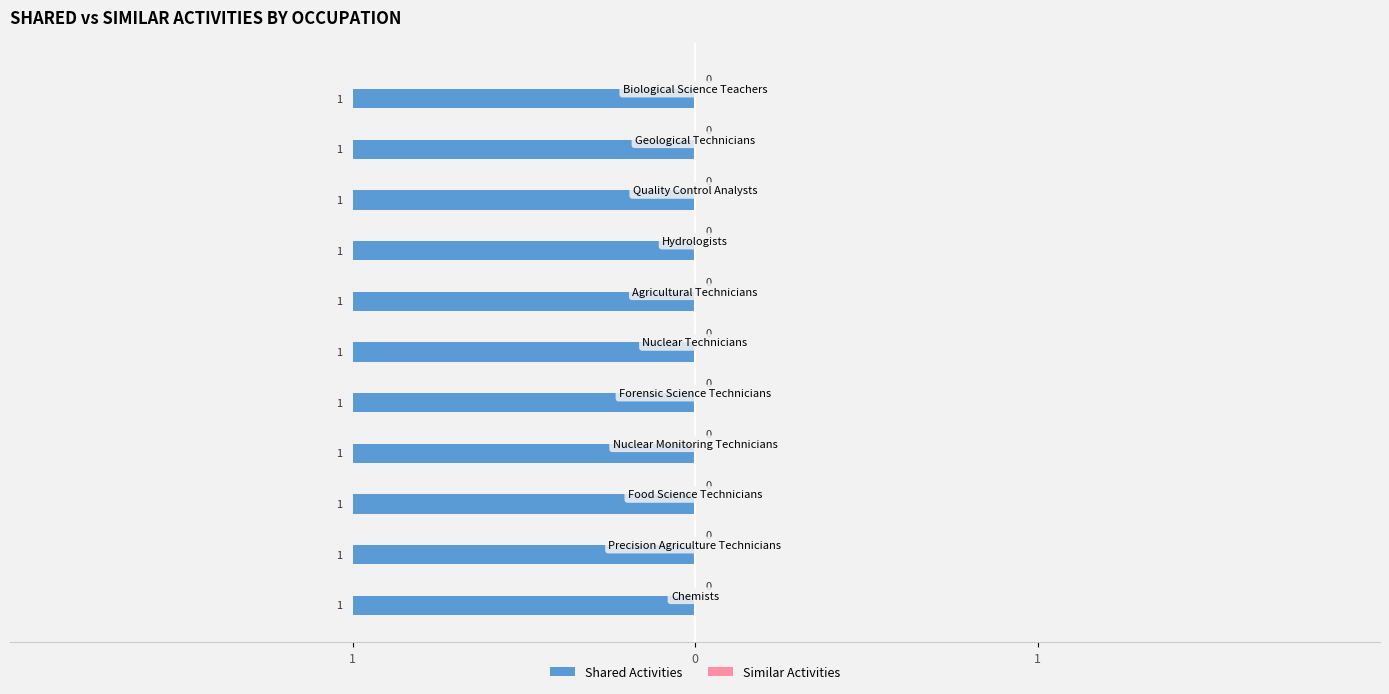

What is the value of the Shared Activities bar at the 11th from the left?

1